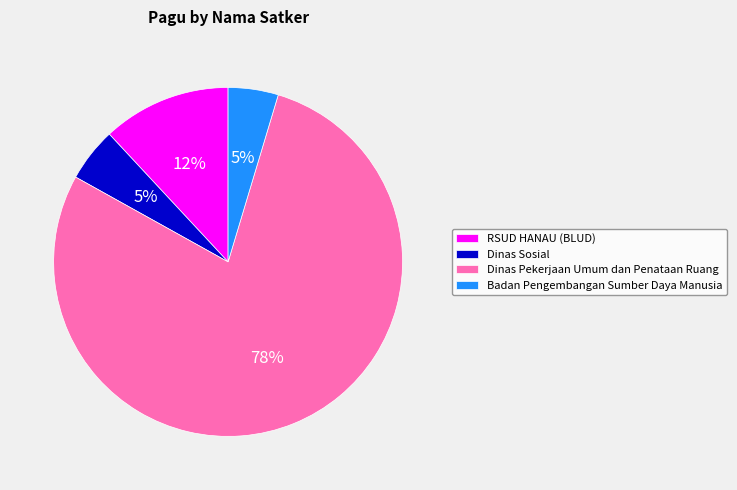

The Badan Pengembangan Sumber Daya Manusia slice represents 5% of the pie. True or false?

True